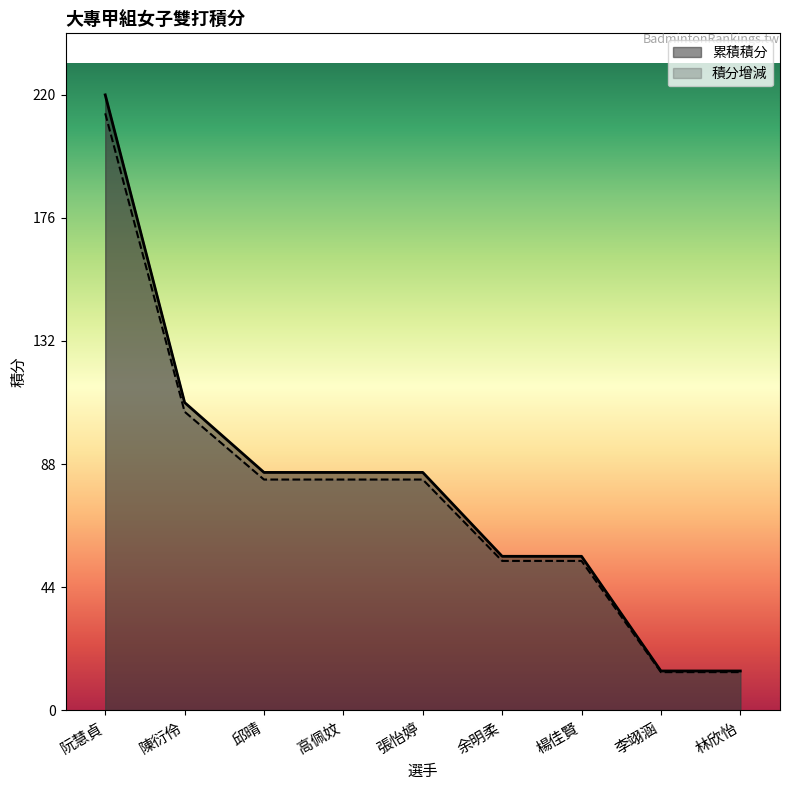

Reading right to left, what are all the values shown in this chart?

累積積分: 14.0	14.0	55.0	55.0	85.0	85.0	85.0	110.0	220.0
積分增減: 13.6	13.6	53.4	53.4	82.5	82.5	82.5	106.7	213.4